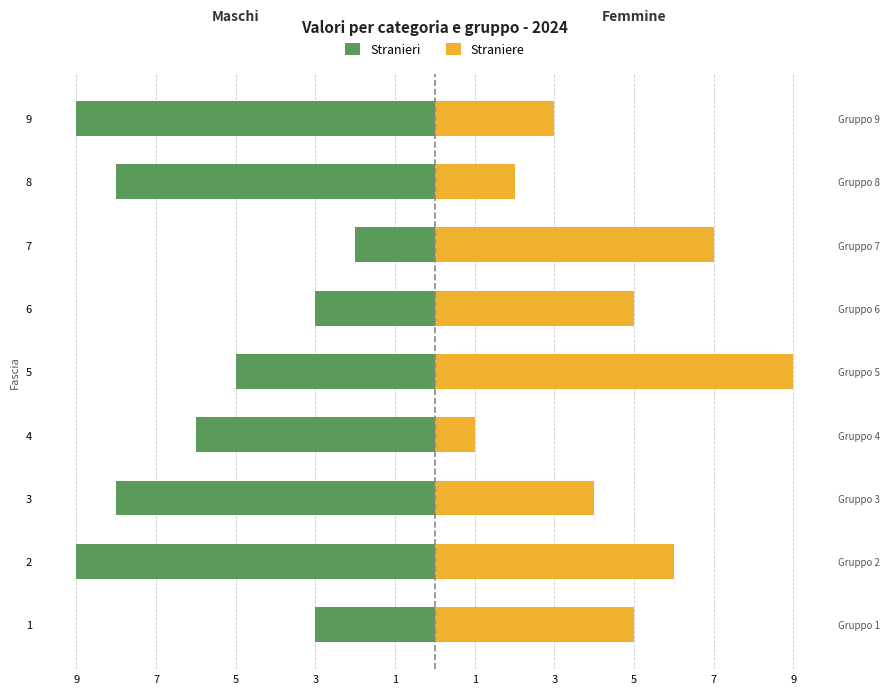

How many data points in Straniere are above 5?

3